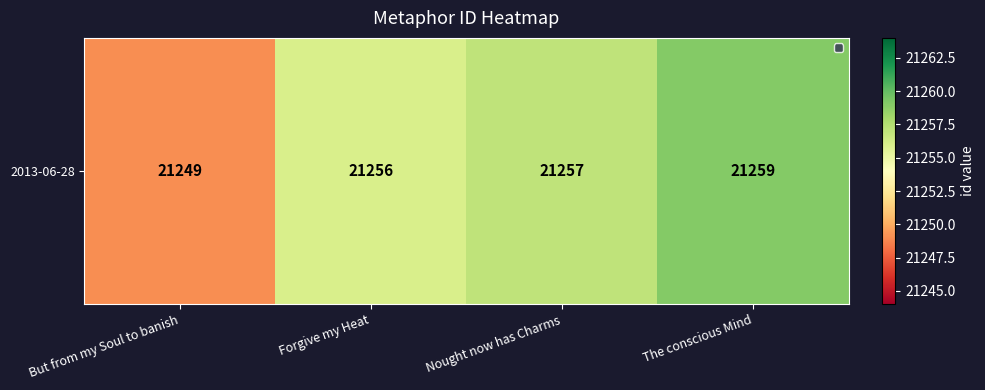

Count the number of data series in this chart.

1